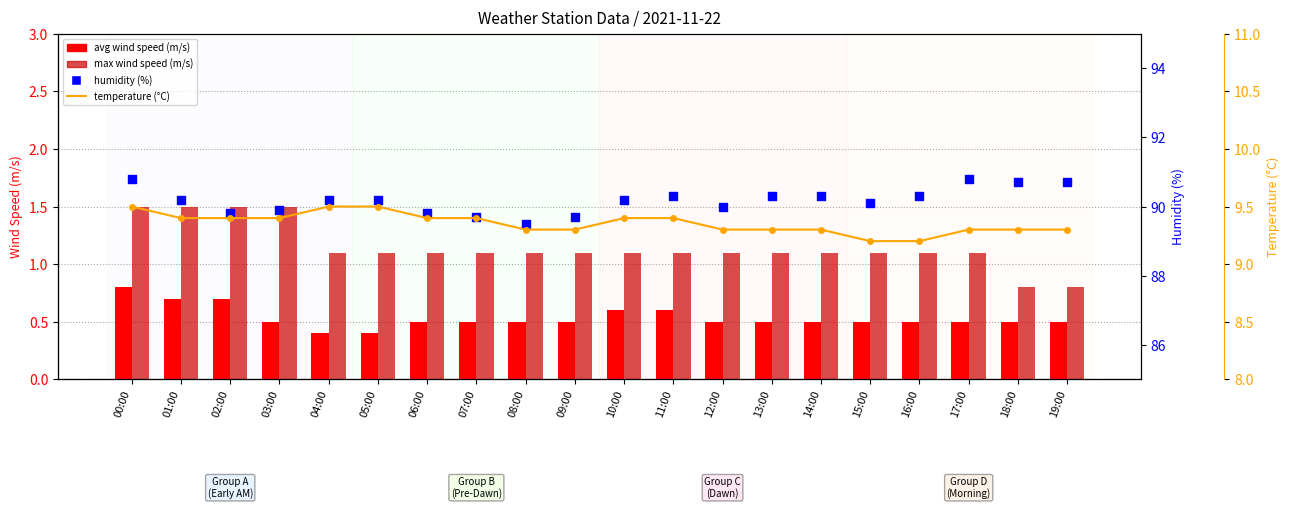

Is the value of temperature (°C) at 04:00 greater than the value of avg wind speed (m/s) at 00:00?

Yes